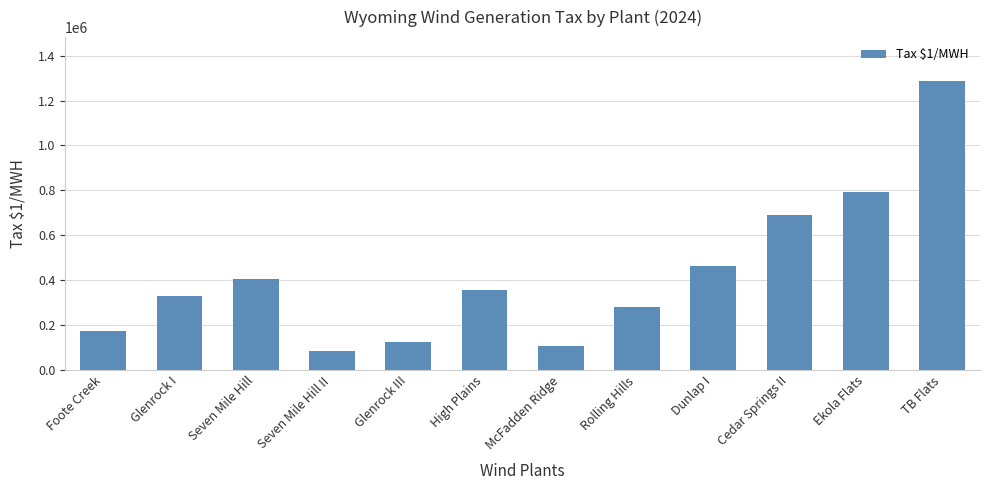

Reading right to left, extract all data points from this chart.

1289265	790969	689180	461377	282084	108108	354659	122065	85796	406344	328217	172842